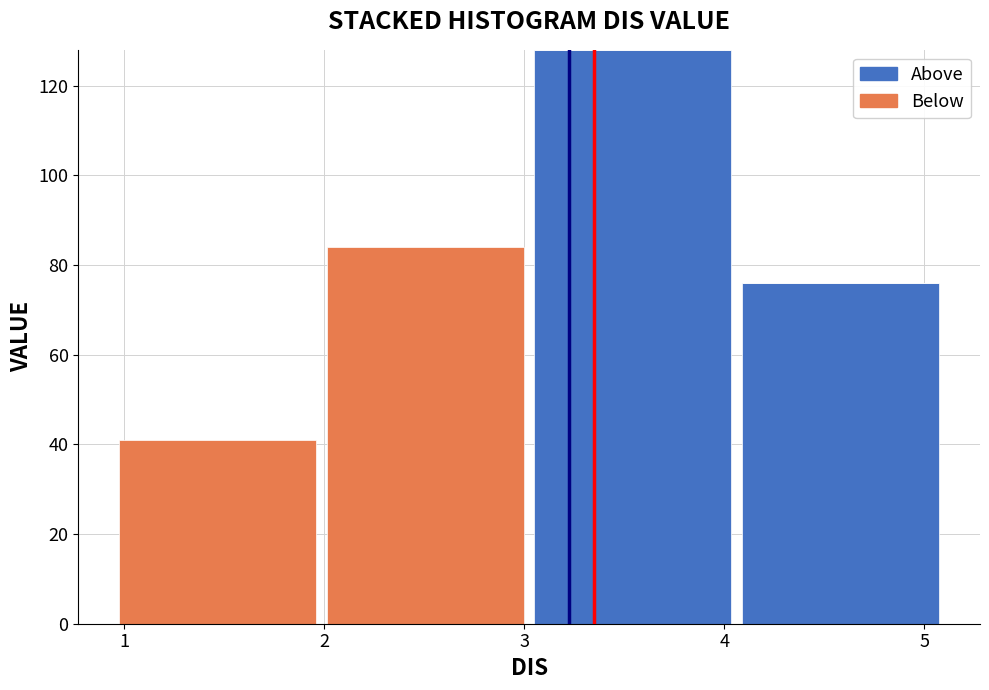

Which range on the x-axis has the tallest stacked bar (by total height)?

3.0 to 4.1